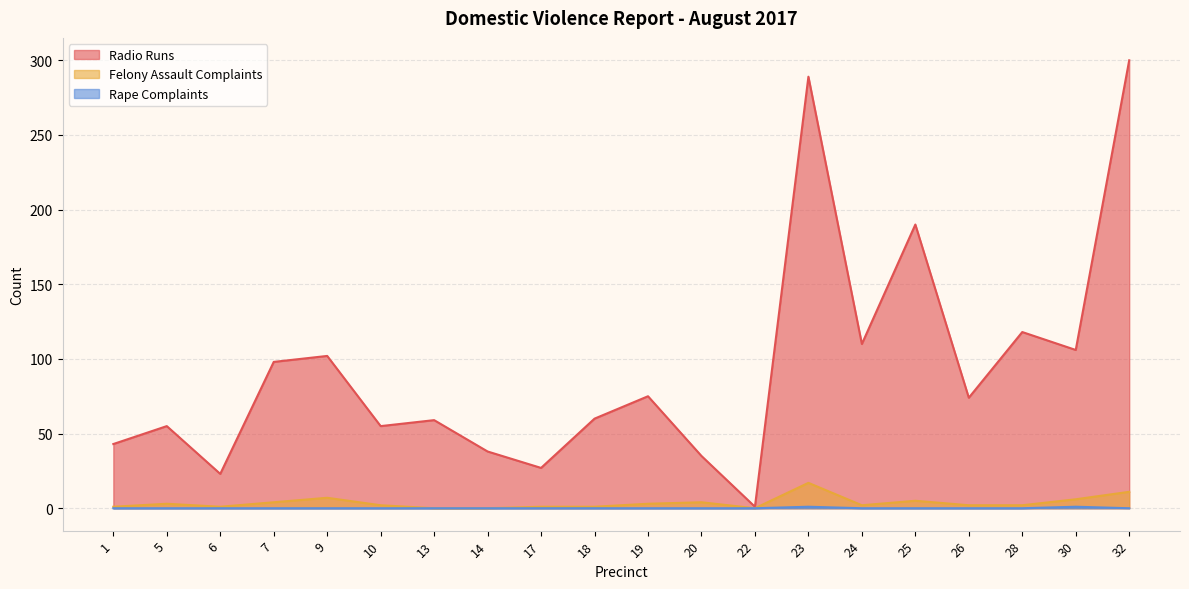

True or false: Rape Complaints has more than 0 interior local peaks.

True